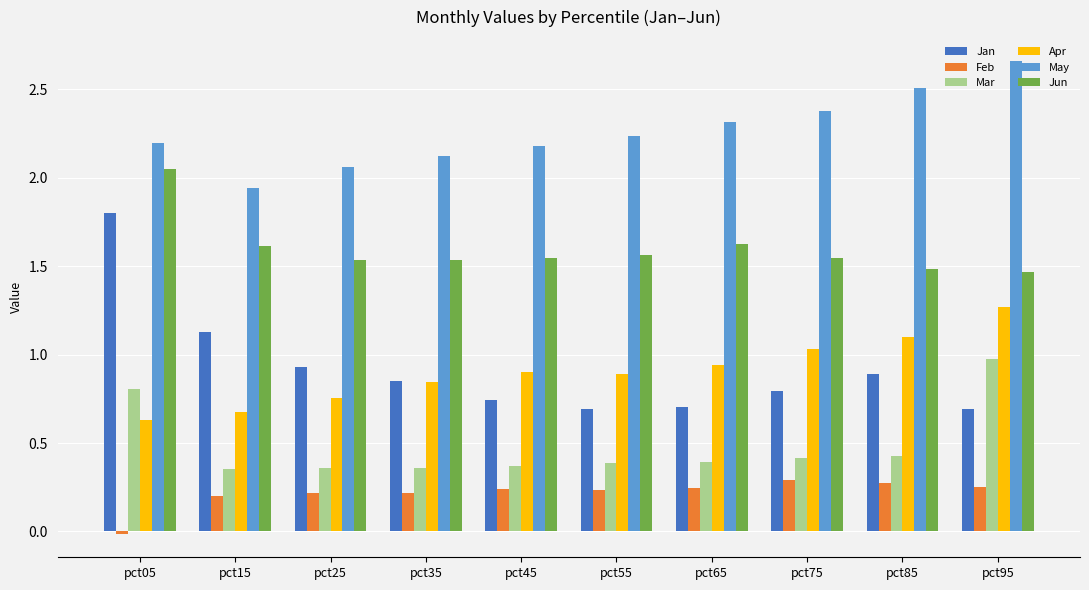

The value of Jun at pct65 is 1.6. True or false?

True